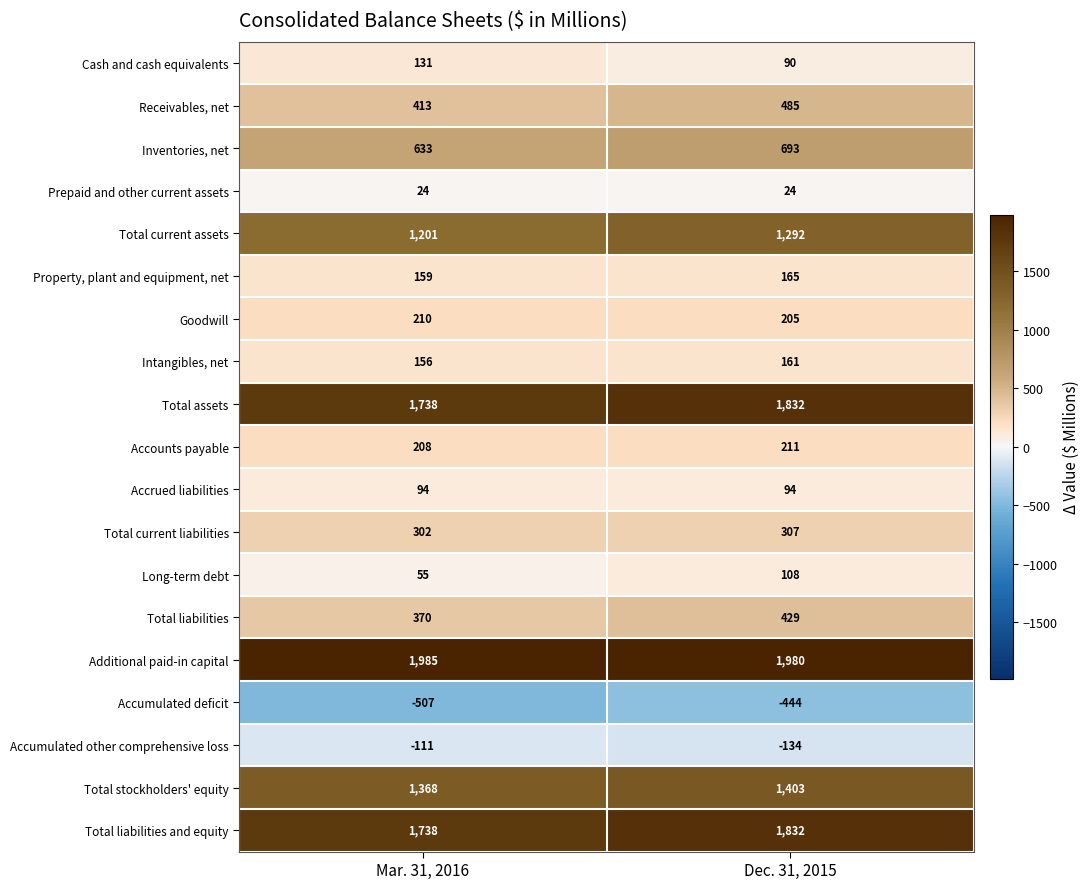

List the labels in order of Accounts payable value, smallest first.

Mar. 31, 2016, Dec. 31, 2015